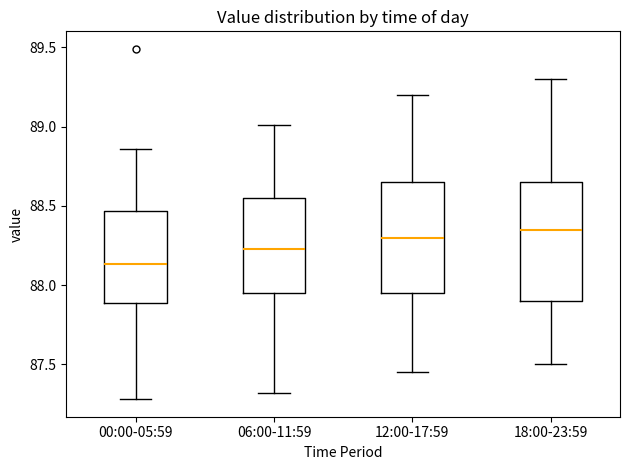

Reading left to right, transcribe this box plot: for each box, give where its median line is, the range the box spans, and where its two whiskers end, as read against the y-axis. The values are not printed on the chart, so give them approximately, as read against the axis.

00:00-05:59: median 88.15, box 87.90 to 88.45, whiskers 87.30 to 88.85
06:00-11:59: median 88.25, box 87.95 to 88.55, whiskers 87.30 to 89.00
12:00-17:59: median 88.30, box 87.95 to 88.65, whiskers 87.45 to 89.20
18:00-23:59: median 88.35, box 87.90 to 88.65, whiskers 87.50 to 89.30